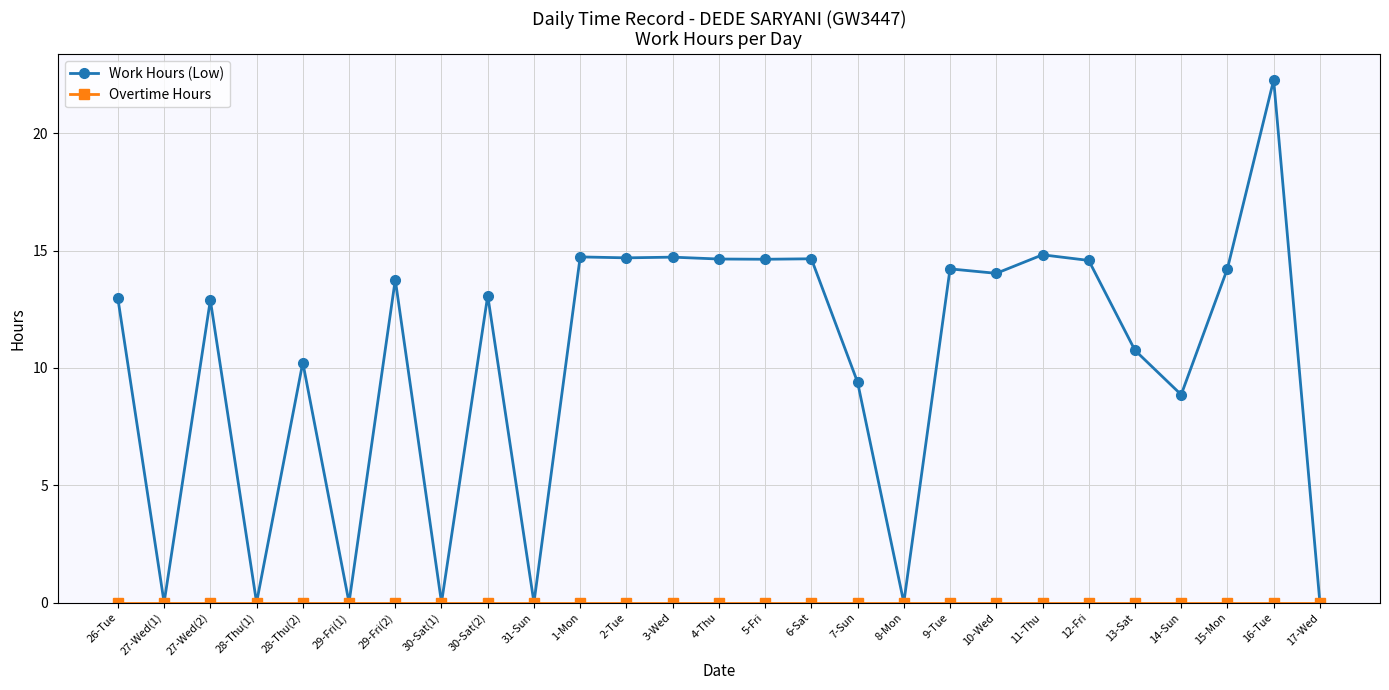

Between 8-Mon and 9-Tue, which series saw the biggest shift?

Work Hours (Low)